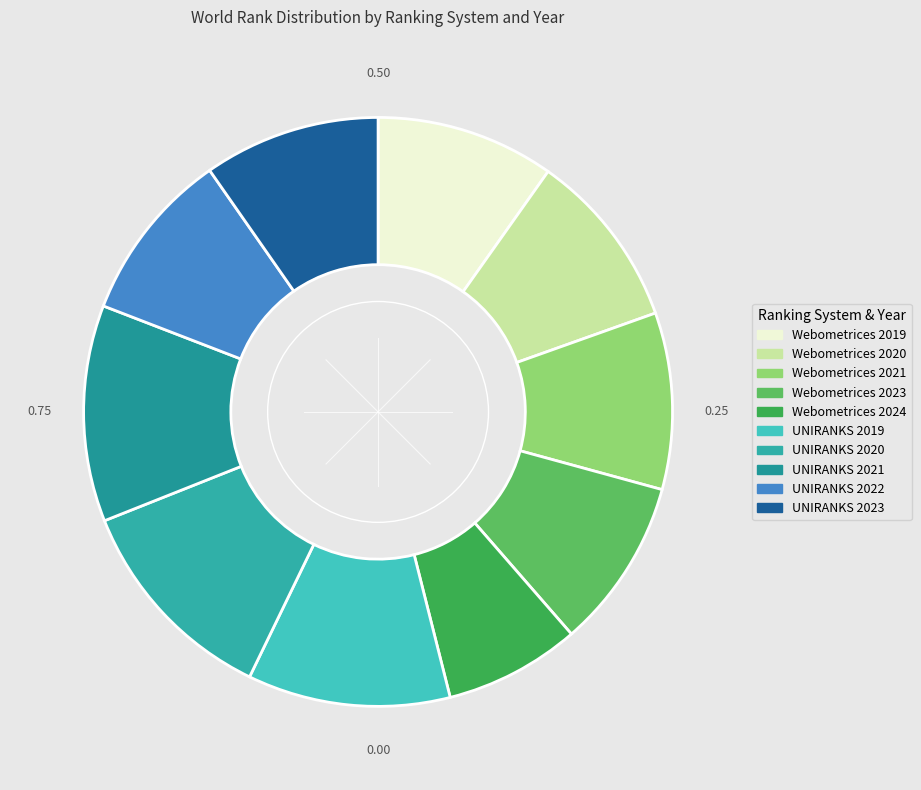

Which slice is the smallest?

Webometrices 2024